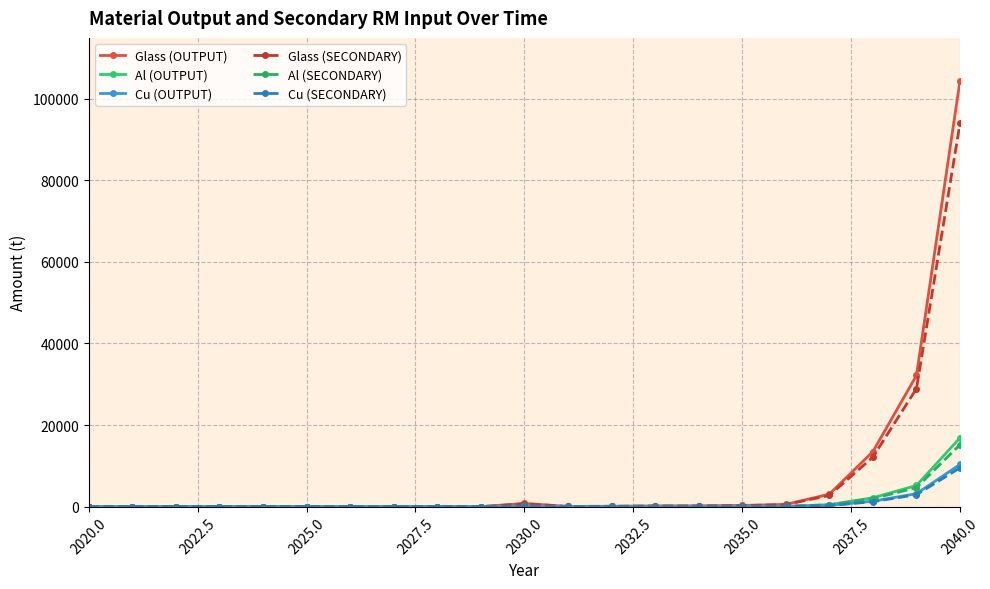

What is the maximum value shown in the chart?

104458.2